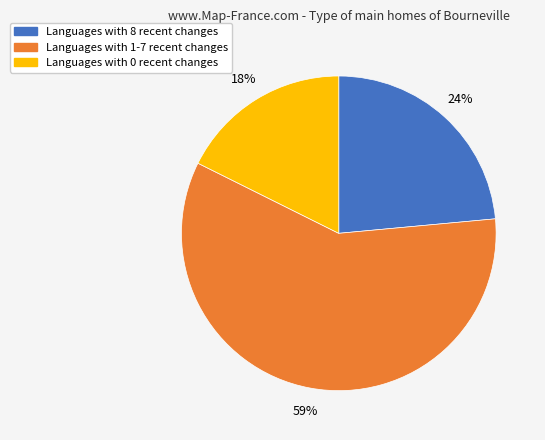

To the nearest percent, what portion does Languages with 8 recent changes represent?

24%